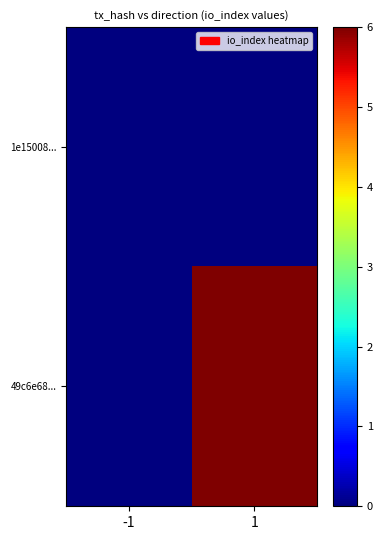

Which series has the largest total across all categories?

49c6e68...